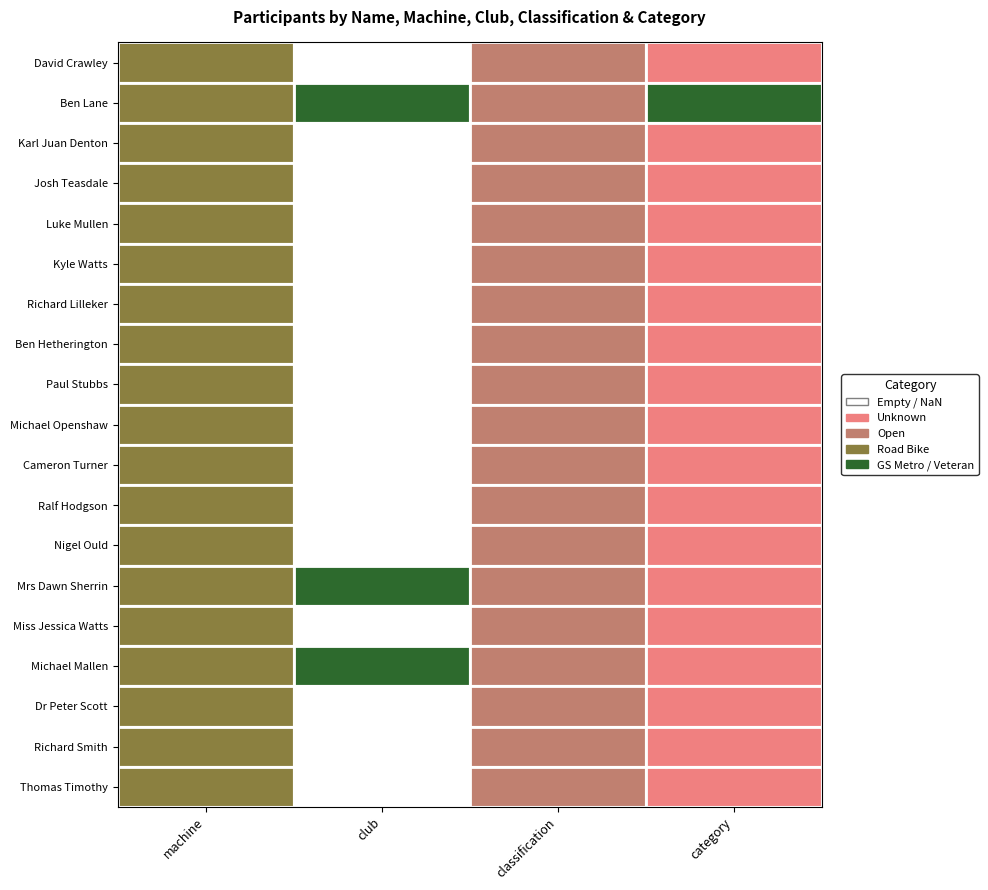

Which label corresponds to the largest value in the chart?

category